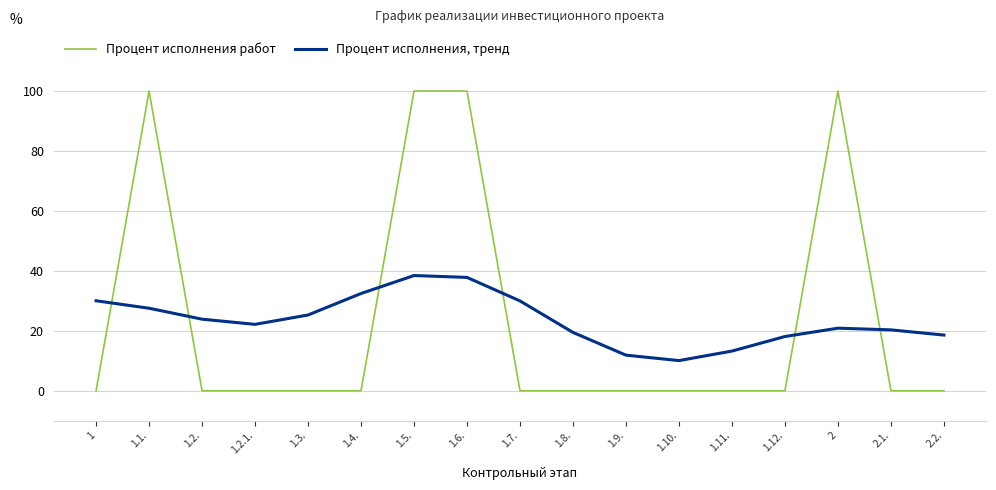

Is the value of Процент исполнения работ at 1.2. greater than the value of Процент исполнения, тренд at 1.7.?

No